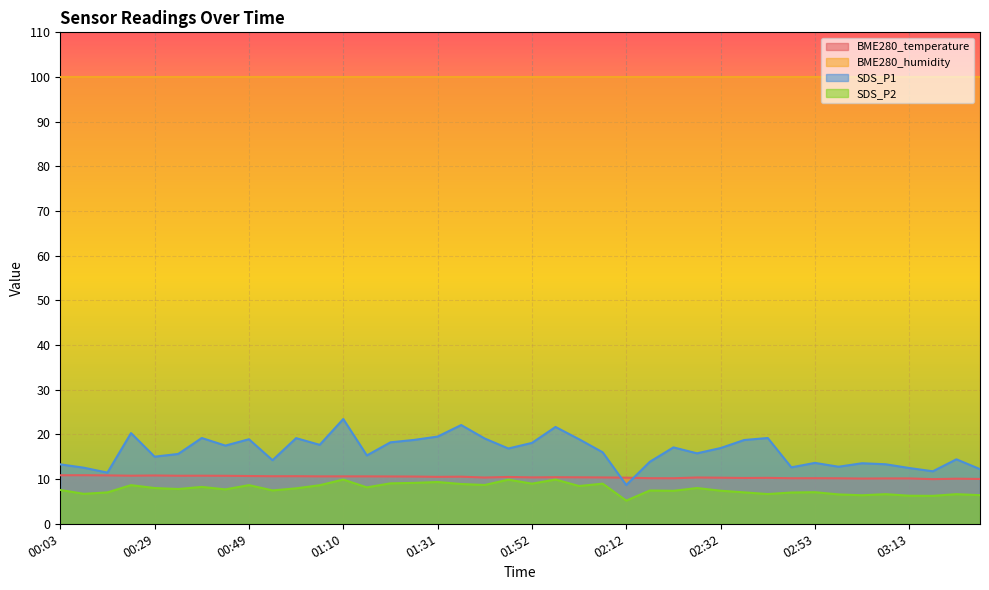

Which category has the lowest value in the SDS_P1 series?

02:12